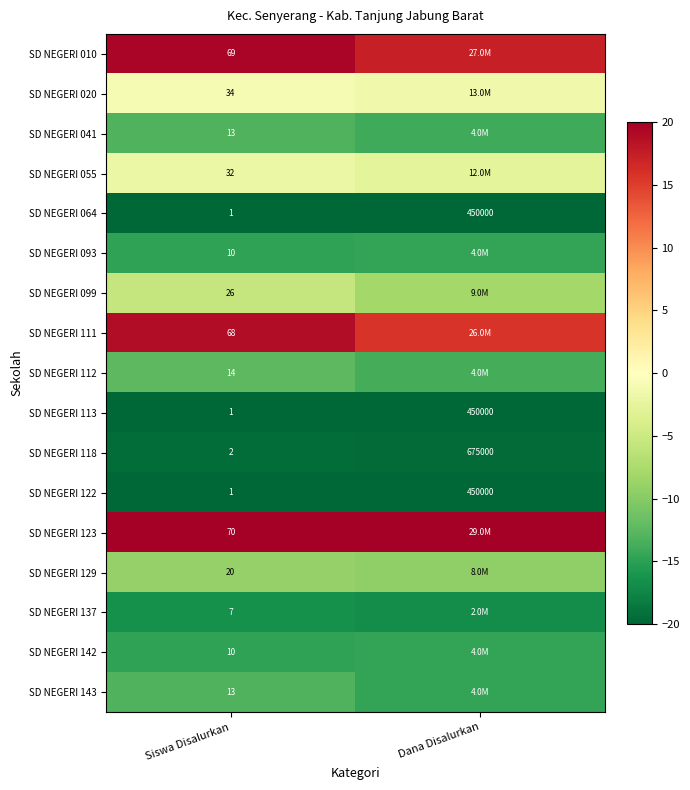

At which category does the chart reach its peak across all series?

Siswa Disalurkan